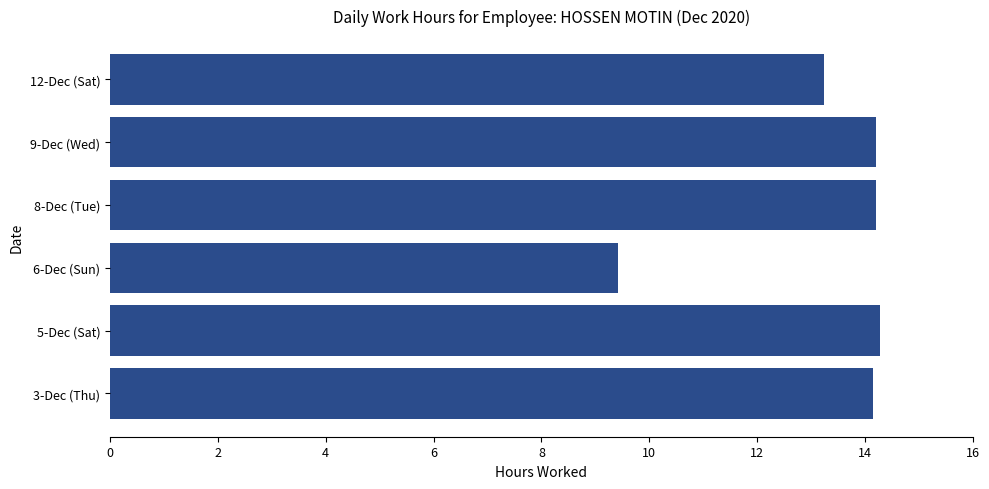

What is the ratio of the value at 3-Dec (Thu) to the value at 8-Dec (Tue)?

1.0